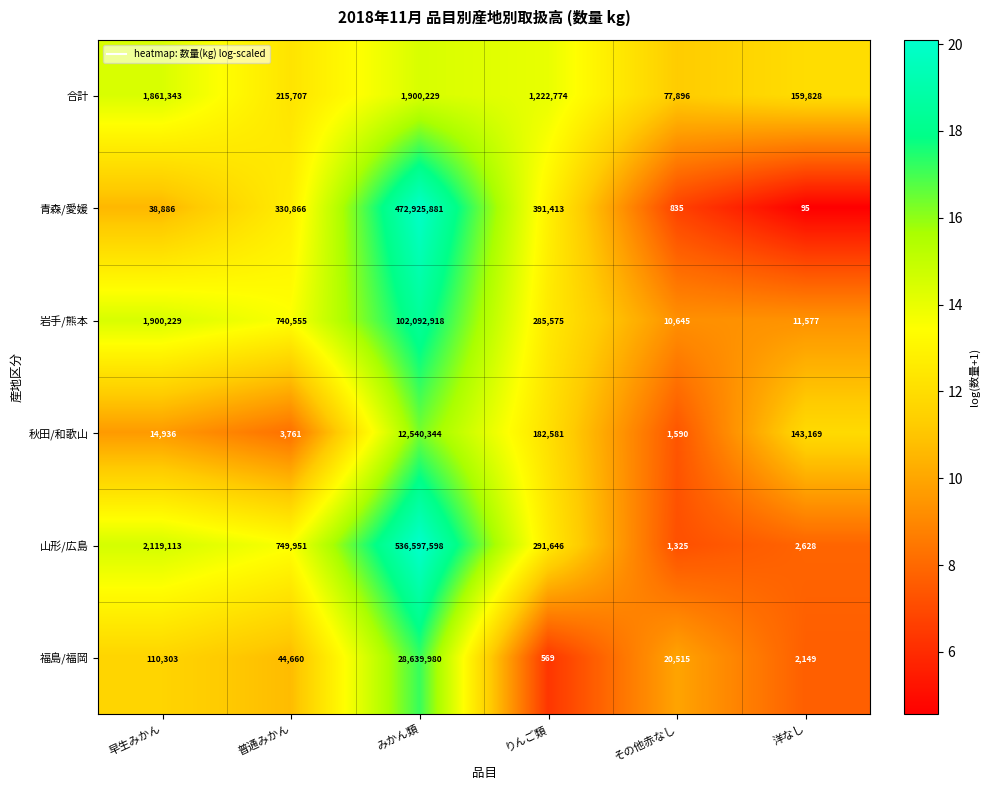

Which series has the widest spread of values?

山形/広島